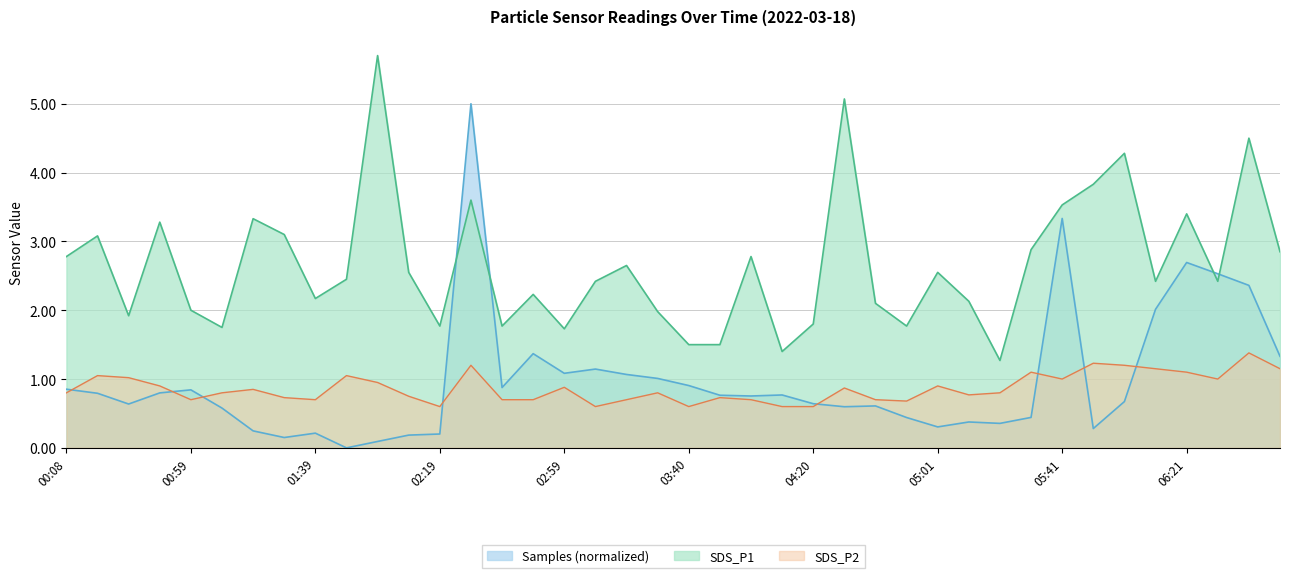

At which category does Samples reach its first local valley?

00:28